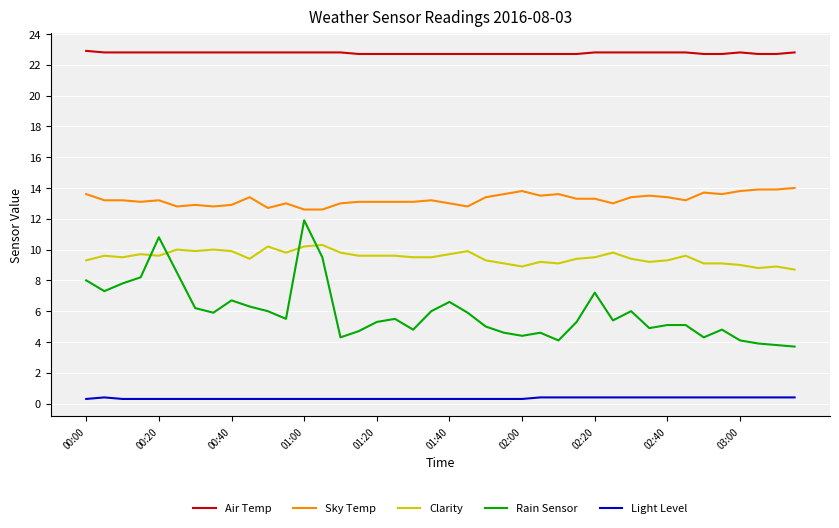

Rank the series by their maximum value, from lowest to highest.

Light Level, Clarity, Rain Sensor, Sky Temp, Air Temp